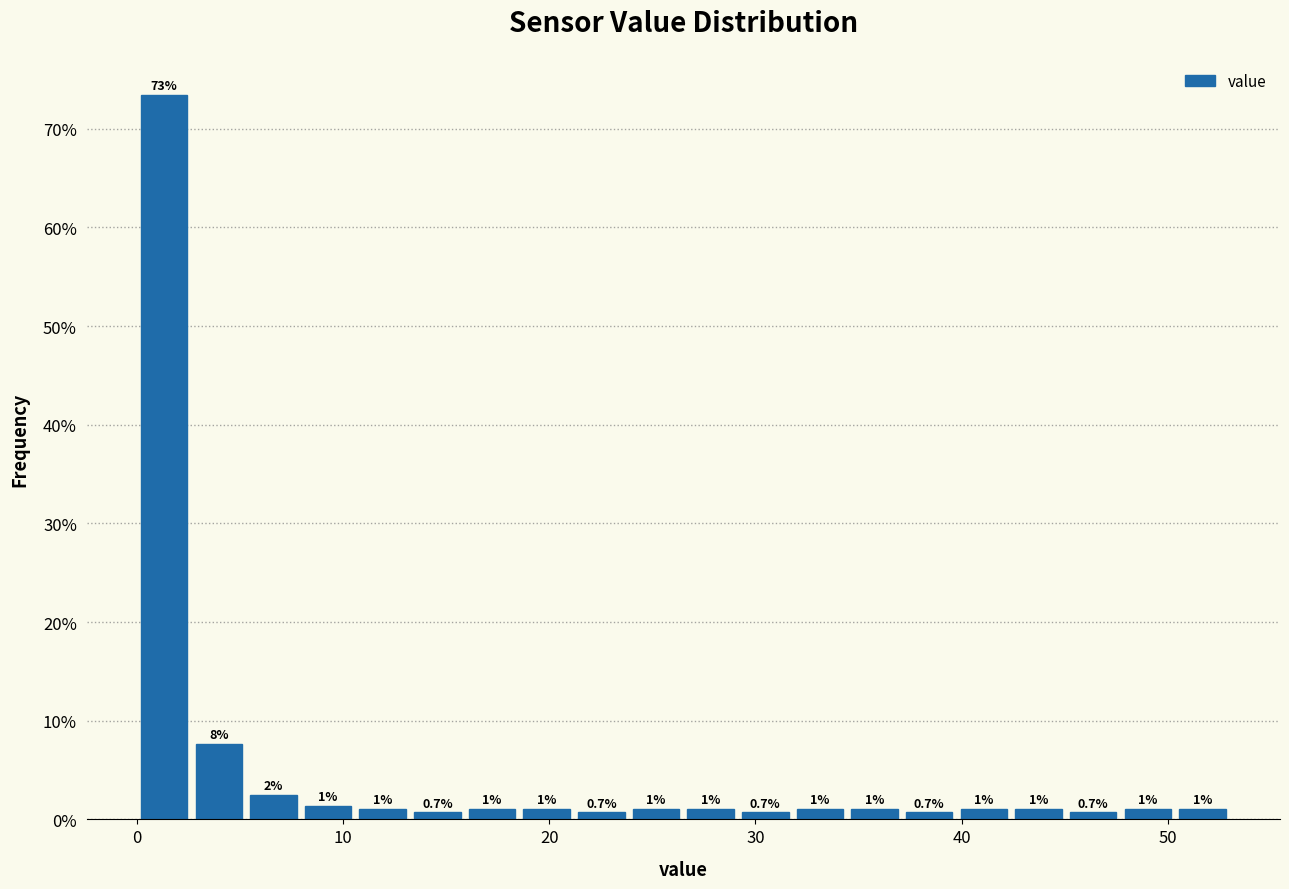

Read against the x-axis, roughly where is the centre of the tallest bar?

1